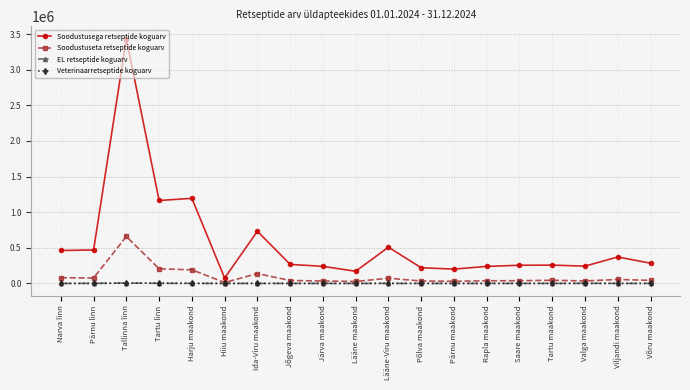

True or false: Soodustusega retseptide koguarv has more than 2 interior local peaks.

True